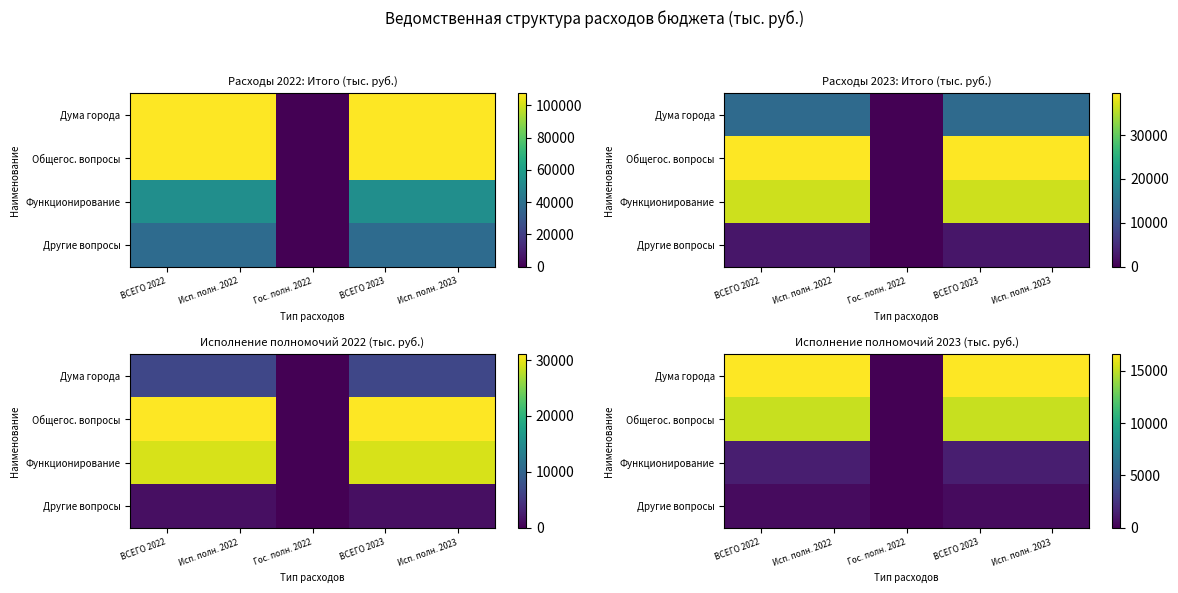

At Исп. полн. 2023, list the series in order from largest to smallest.

Дума города, Общегос. вопросы, Функционирование, Другие вопросы